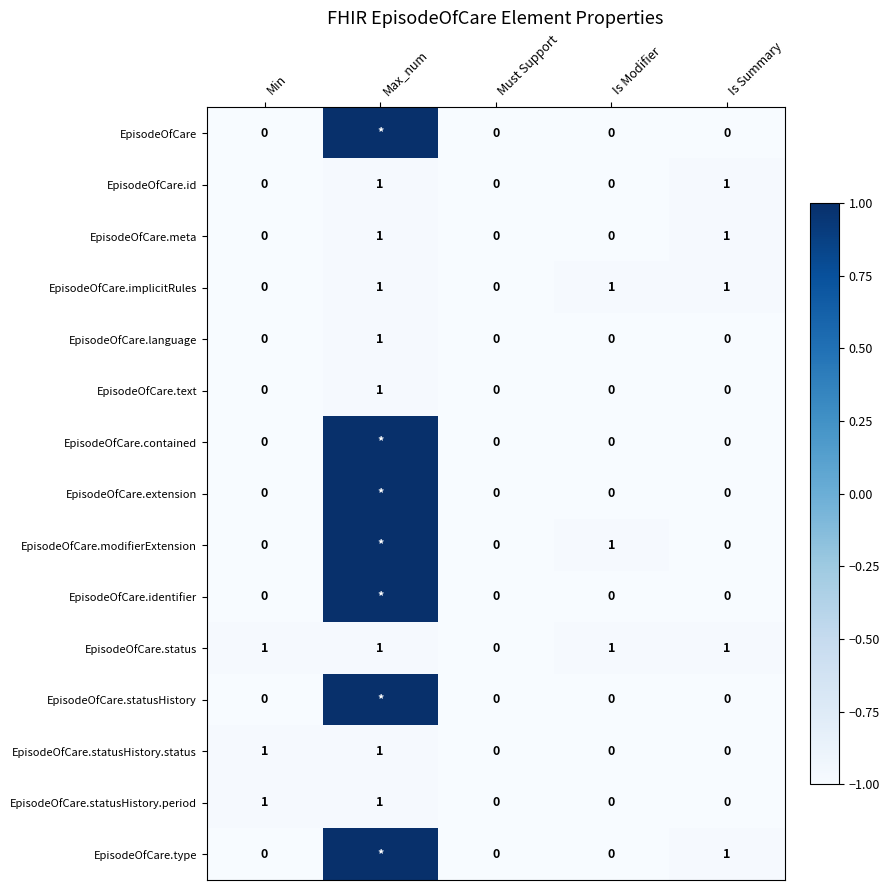

Is it true that EpisodeOfCare.statusHistory.period equals 0 at Must Support?

True